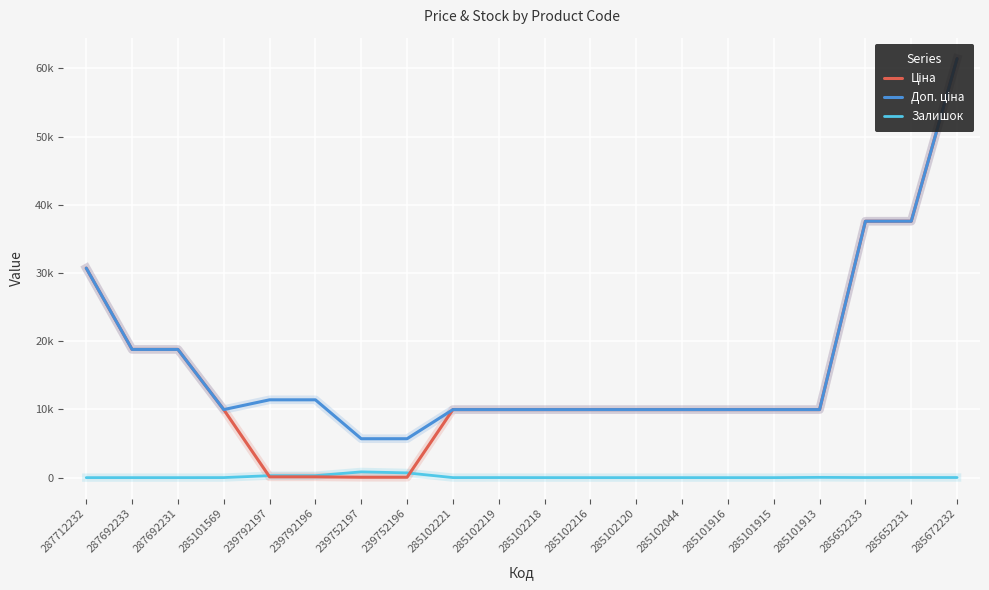

At which label does Доп. ціна first exceed 9974?

287712232